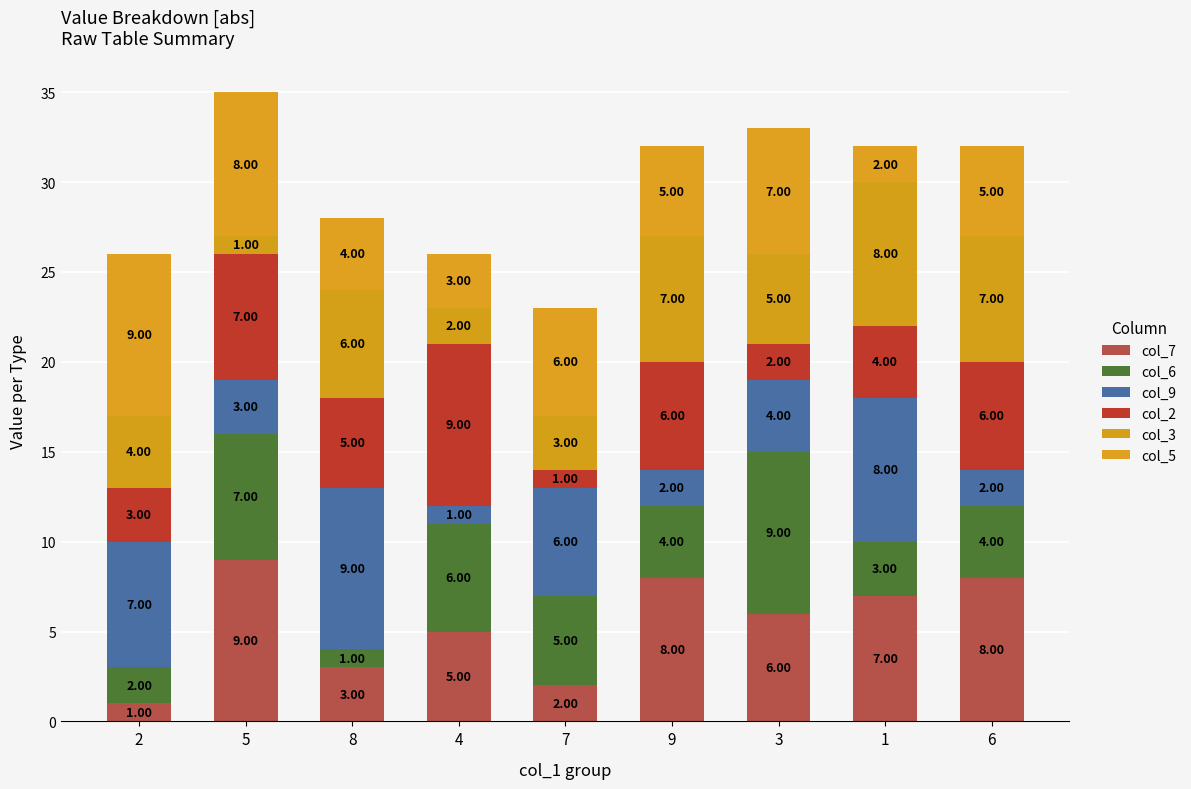

At which label is col_6 closest to 5?

7